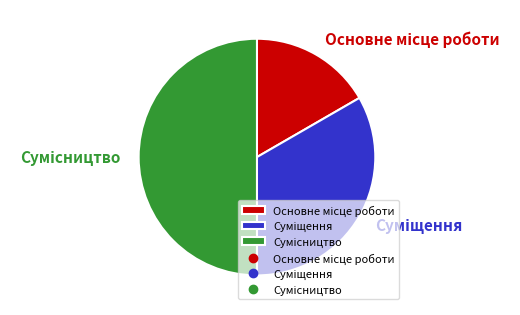

To the nearest percent, what is the average slice percentage?

33%